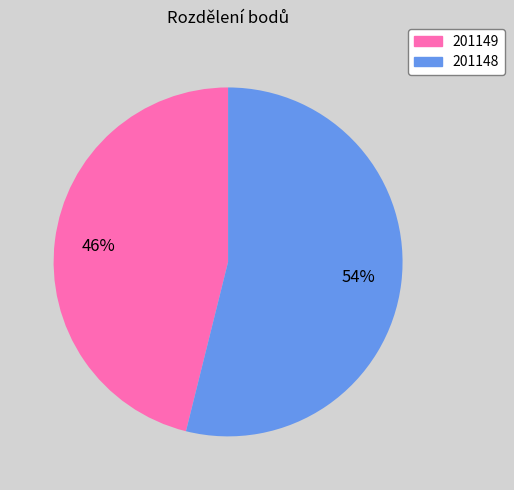

To the nearest percent, what portion does 201149 represent?

46%